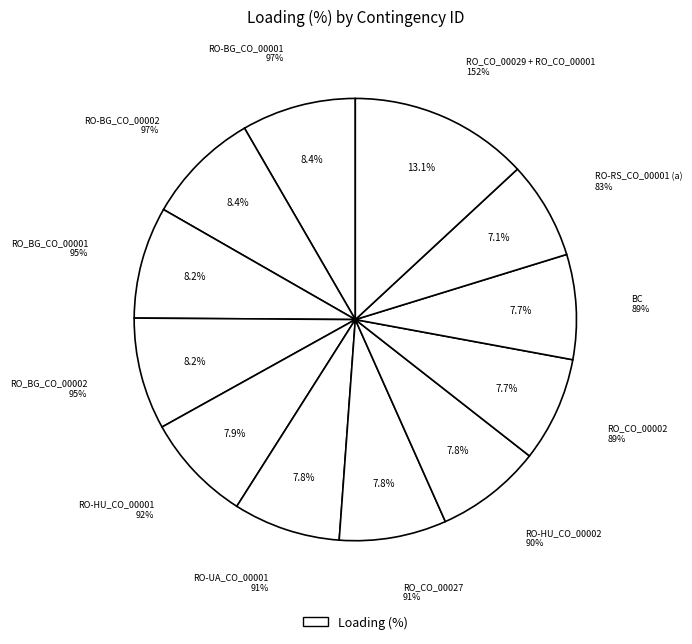

Does any single category account for the majority?

No